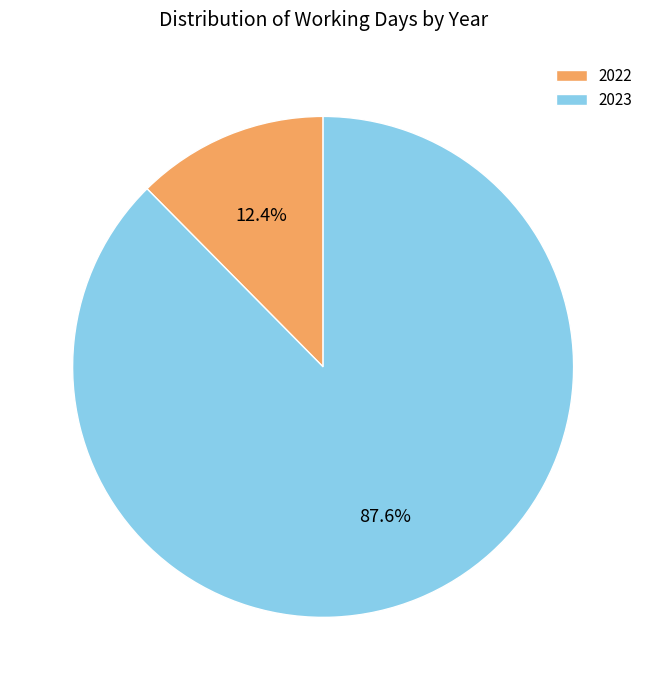

Count the number of slices in the pie.

2